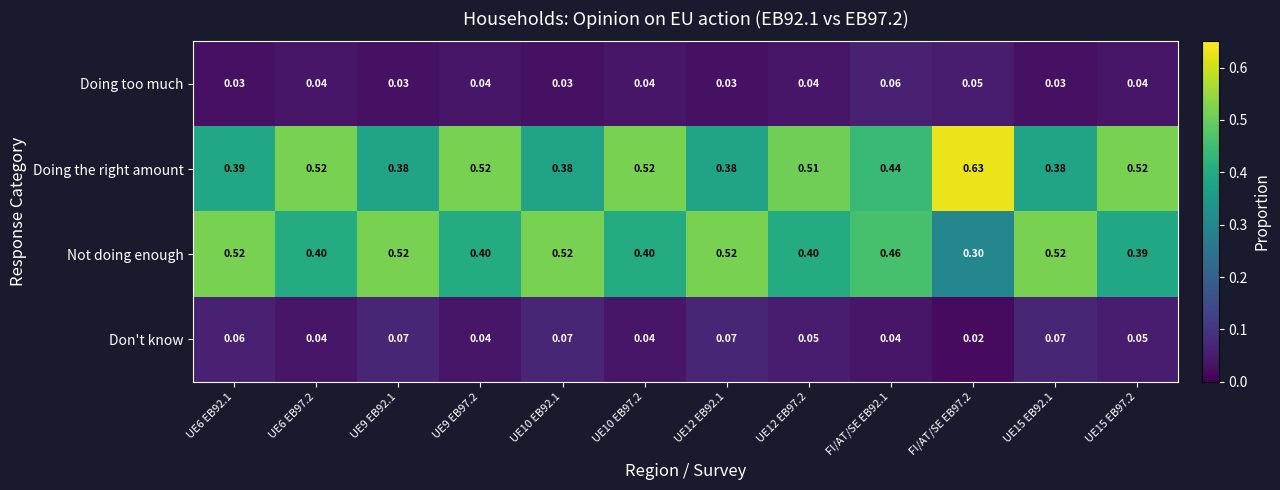

Which series has the largest range (max minus min)?

Doing the right amount